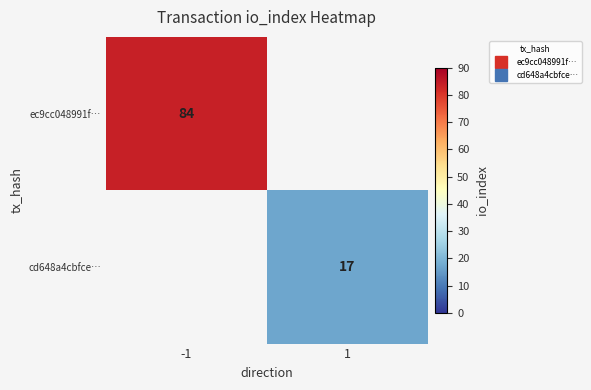

Which category has the lowest value in the ec9cc048991f… series?

-1